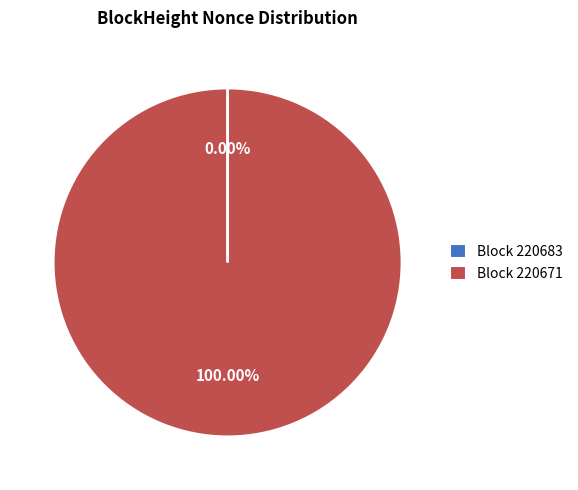

Is there any slice that represents more than half of the pie?

Yes